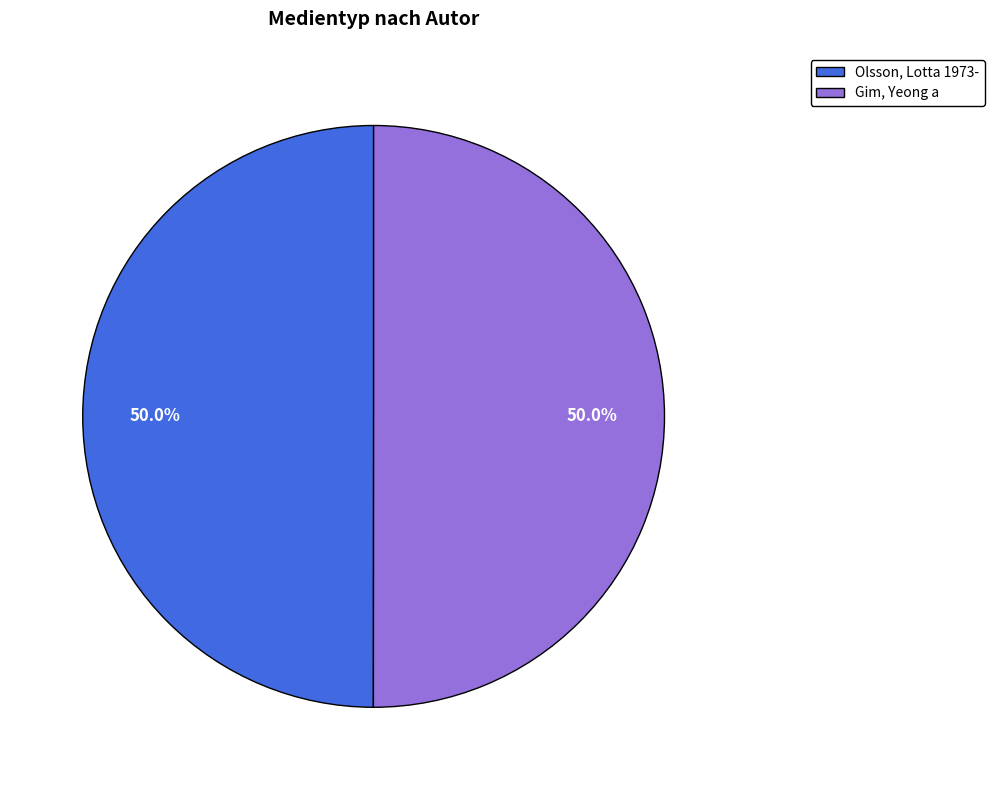

Approximately how many times larger is the value at Gim, Yeong a compared to Olsson, Lotta 1973-?

1.0